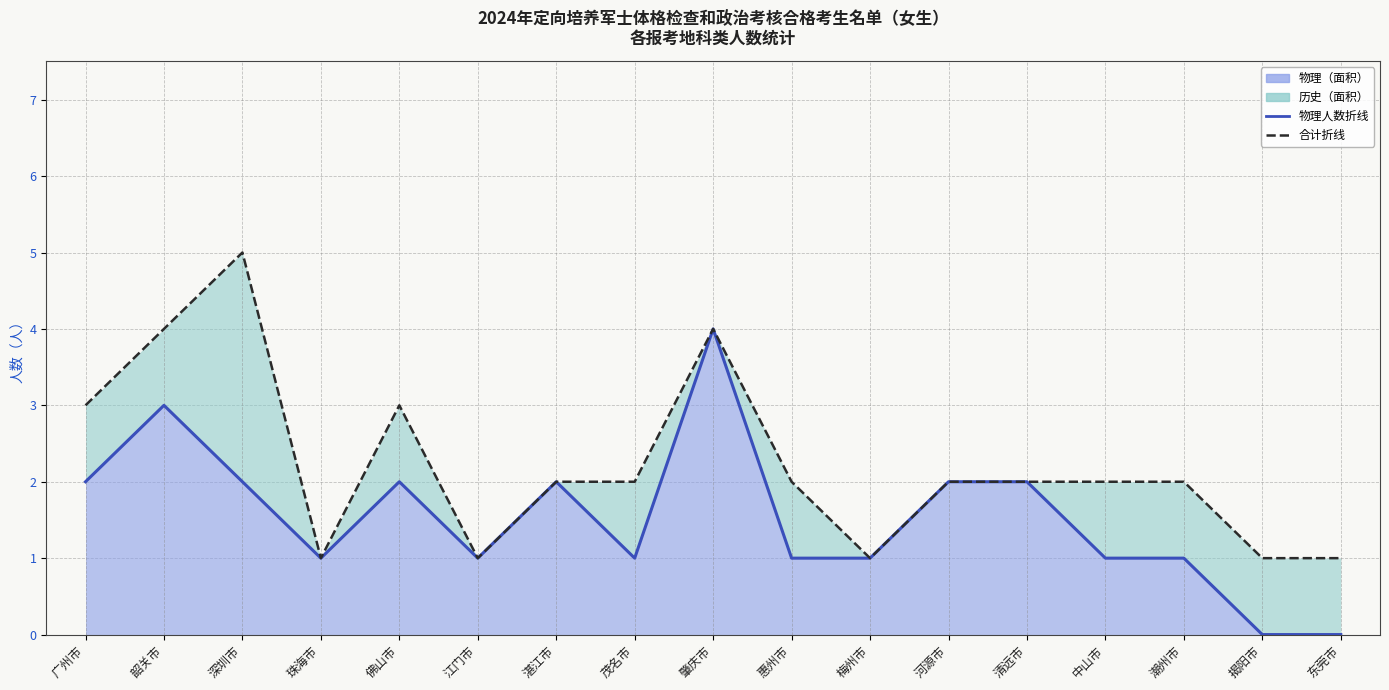

True or false: 合计折线 has a value of 5 at 深圳市.

True